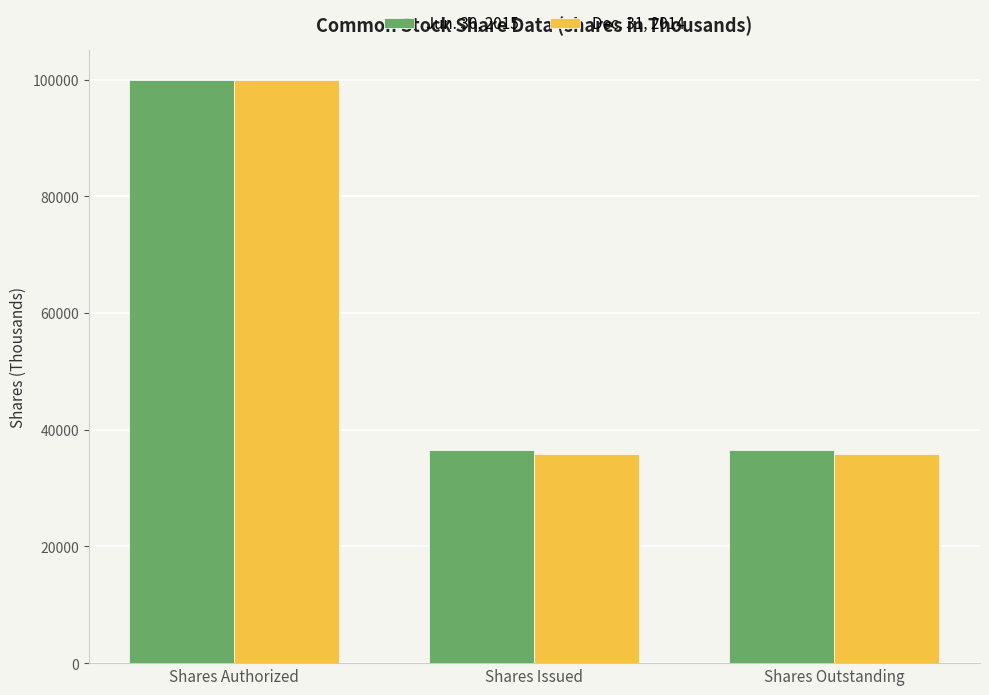

At how many categories does at least one series exceed 38960?

1